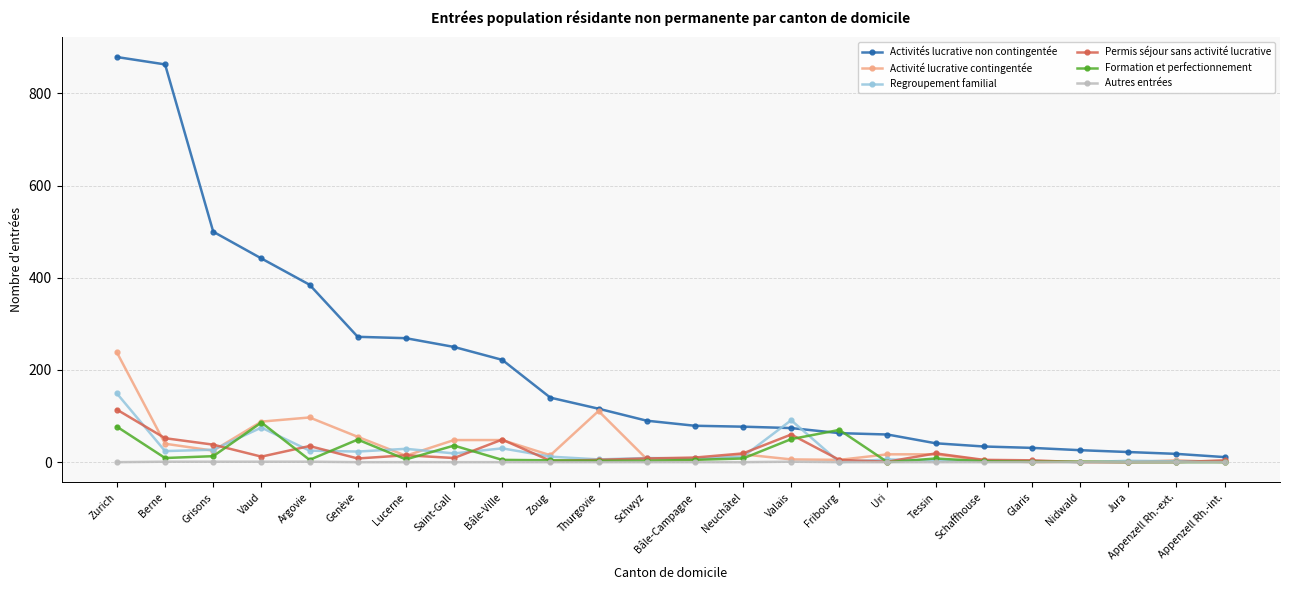

Count the number of categories in the chart.

24